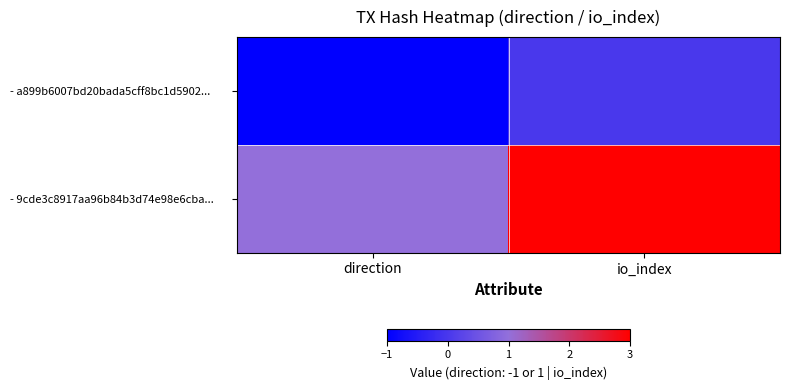

Which series has the largest range (max minus min)?

- 9cde3c8917aa96b84b3d74e98e6cba...